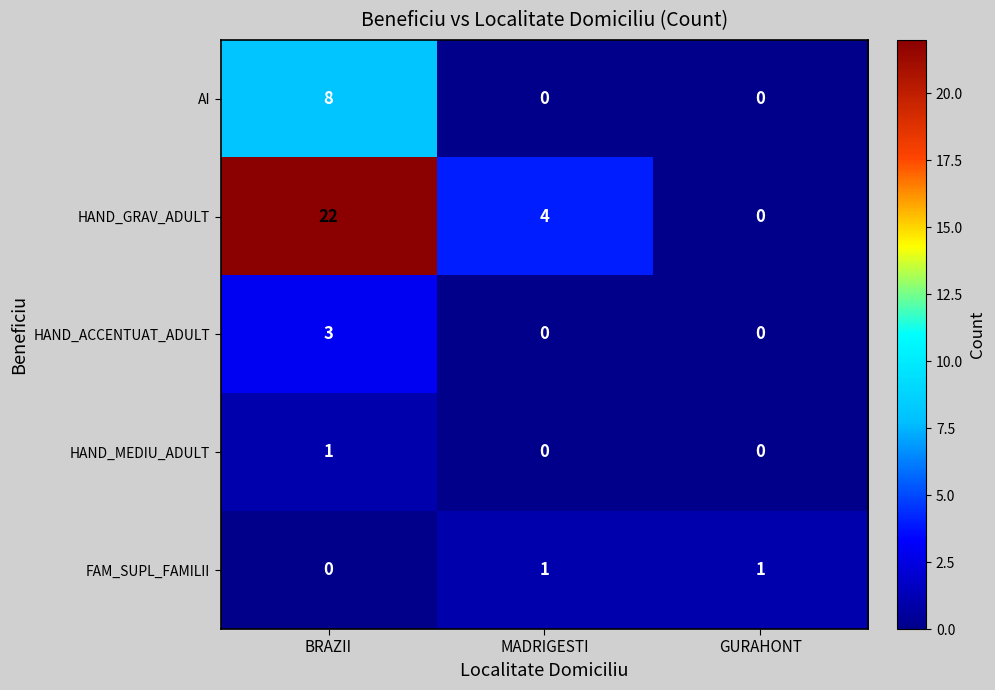

Reading right to left, transcribe all the data shown in this chart.

AI: 0	0	8
HAND_GRAV_ADULT: 0	4	22
HAND_ACCENTUAT_ADULT: 0	0	3
HAND_MEDIU_ADULT: 0	0	1
FAM_SUPL_FAMILII: 1	1	0